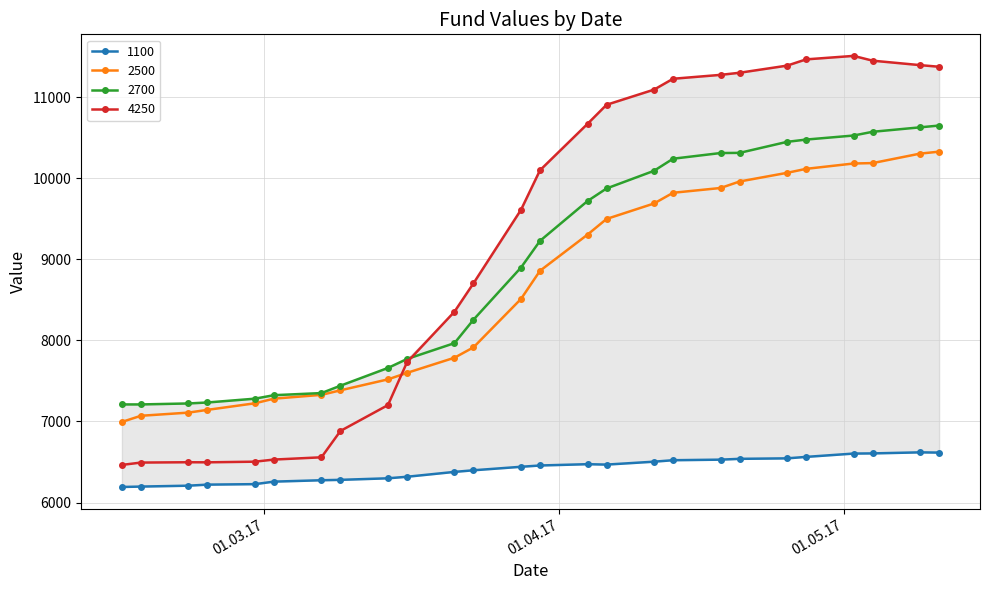

At 06.04.2017, list the series in order from smallest to largest.

1100, 2500, 2700, 4250